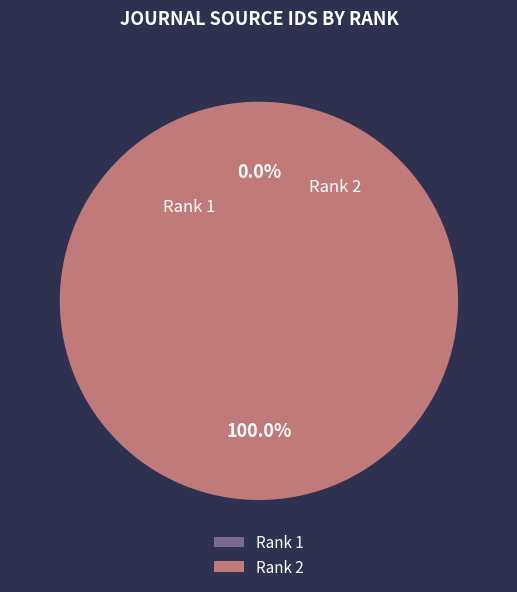

Which category has the biggest portion of the pie?

Rank 2